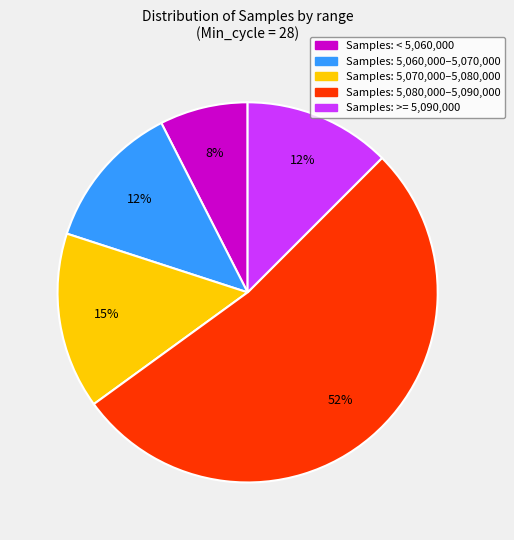

To the nearest percent, what is the difference between the largest and smallest slice percentages?

45%